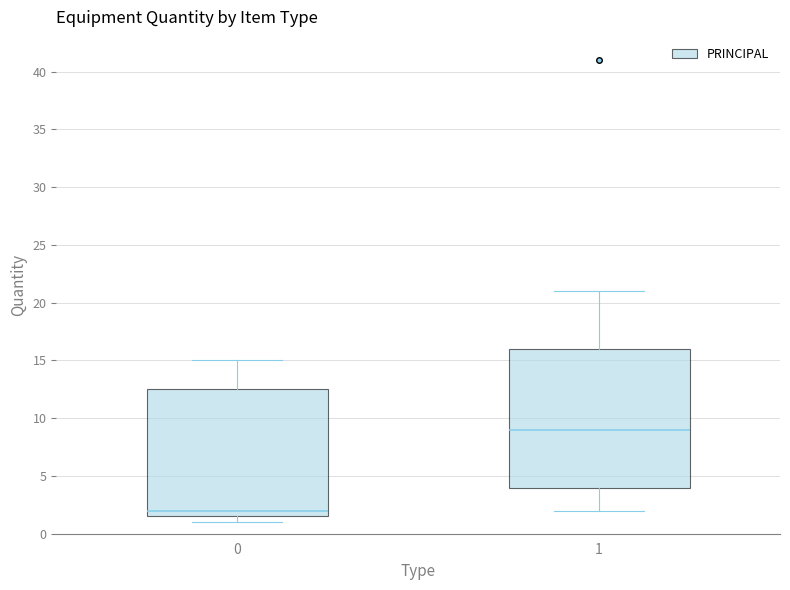

Reading left to right, read every box against the y-axis: the position of its median line, the range the box covers, and the ends of its whiskers. The values are not printed on the chart, so give them approximately, as read against the axis.

0: median 2.0, box 1.5 to 12.5, whiskers 1.0 to 15.0
1: median 9.0, box 4.0 to 16.0, whiskers 2.0 to 21.0